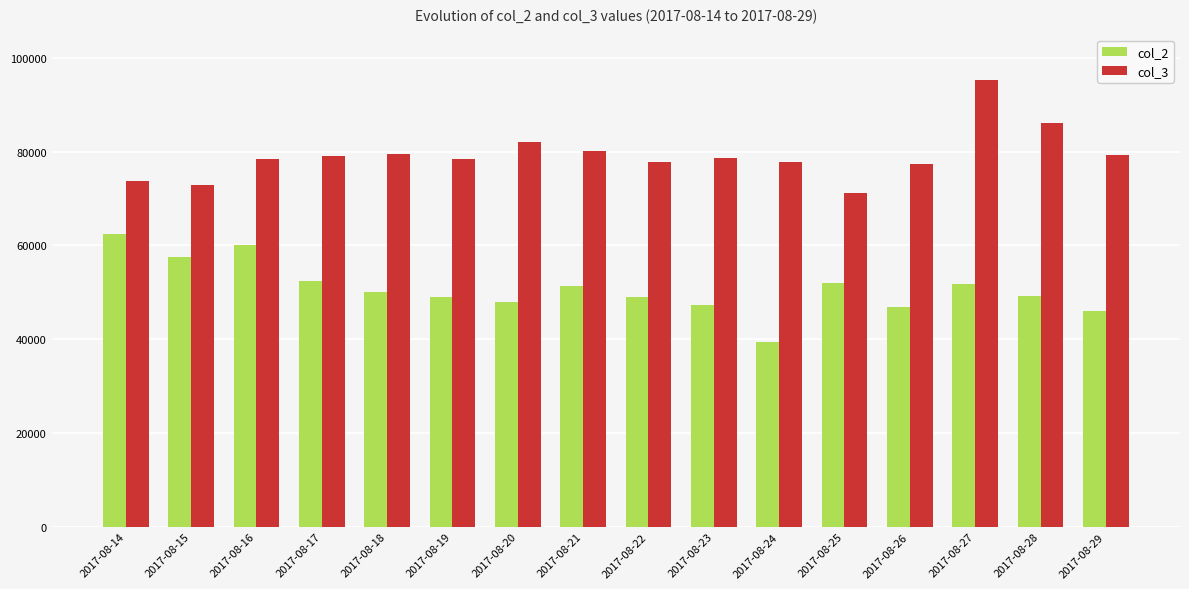

At which label does col_3 reach its peak?

2017-08-27